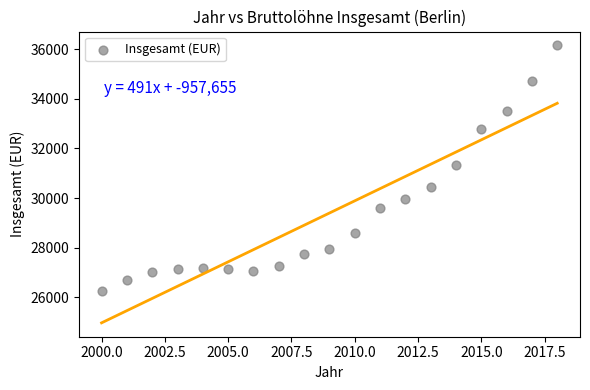

What is the range of Y values (max minus min)?

9872